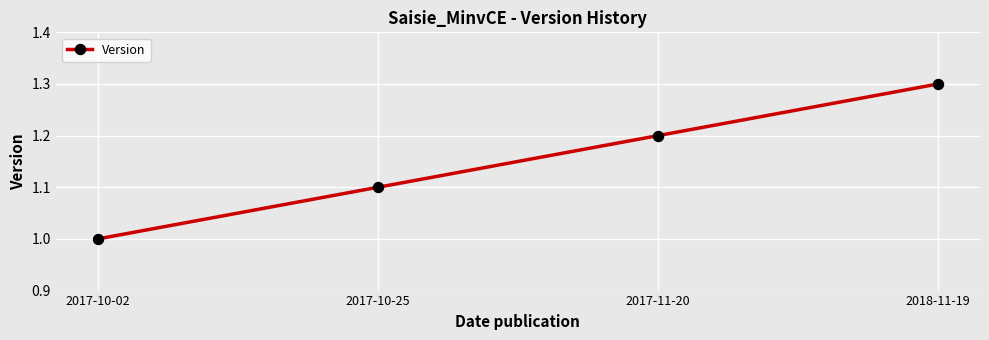

Between 2017-11-20 and 2018-11-19, which is larger?

2018-11-19